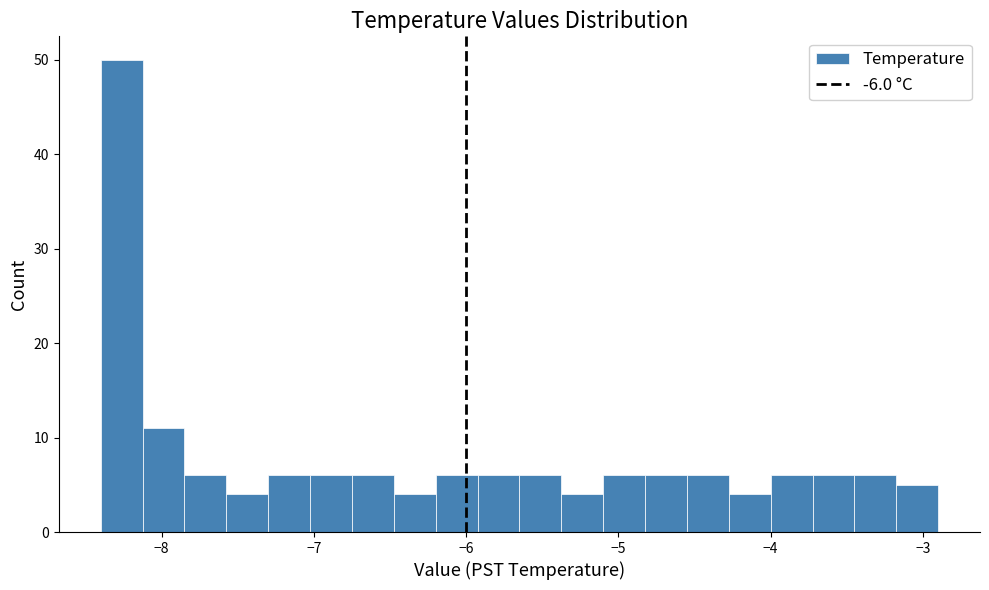

Read against the x-axis, roughly where is the centre of the tallest bar?

-8.3